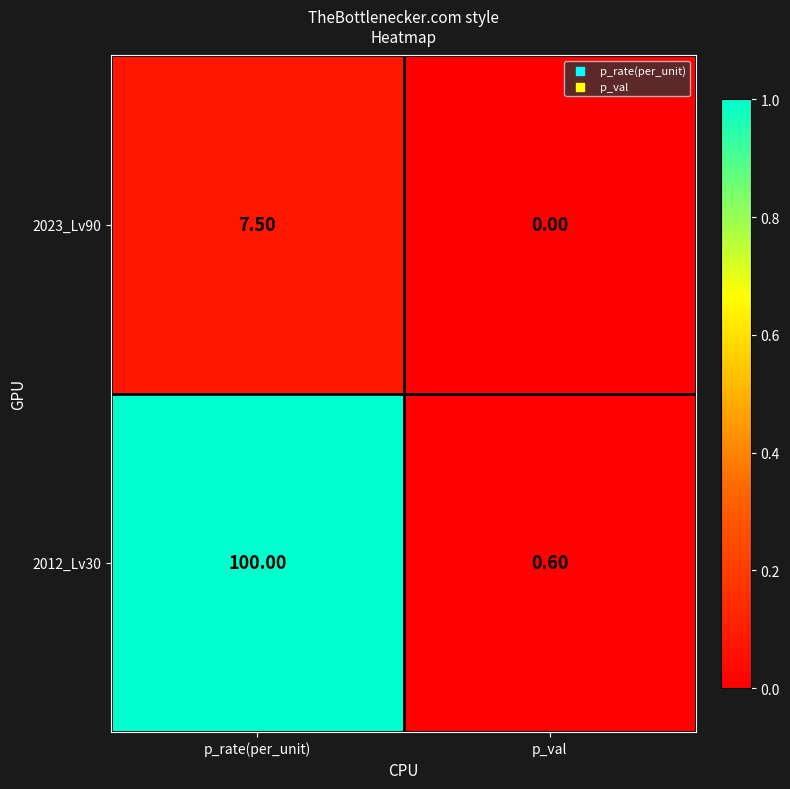

What is the difference between the highest and lowest values at p_rate(per_unit)?

92.5